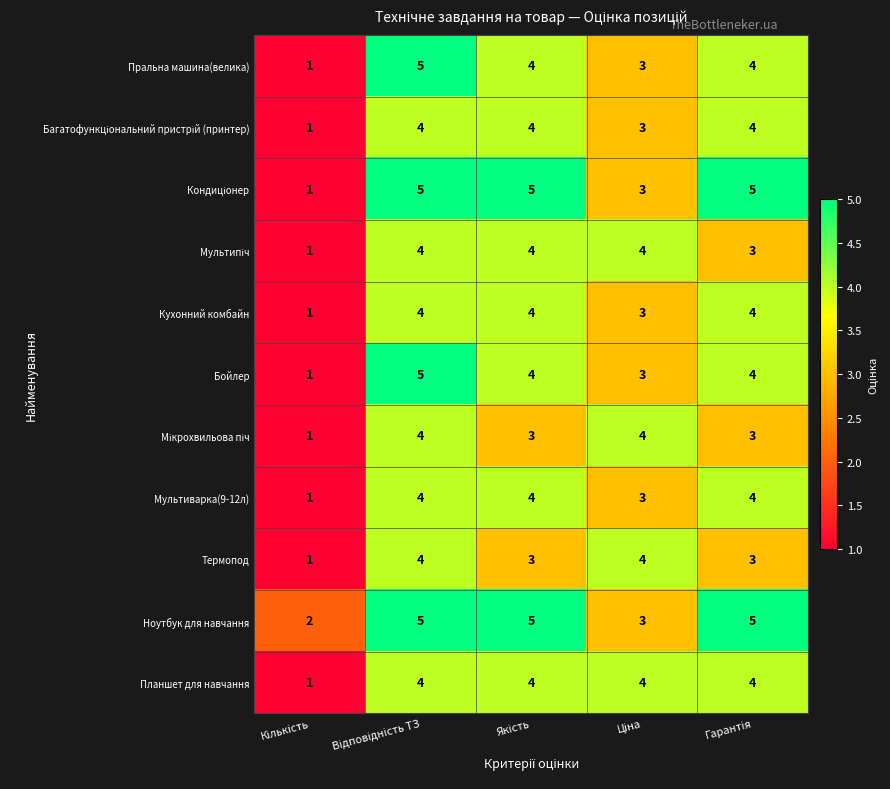

What is the difference between the maximum and minimum values in the Кухонний комбайн series?

3